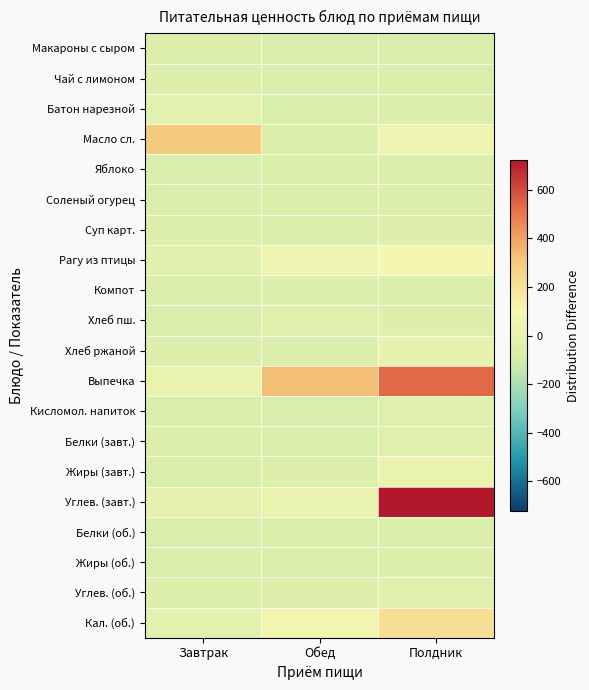

Rank the series at Полдник from lowest to highest value.

Макароны с сыром, Чай с лимоном, Яблоко, Соленый огурец, Белки (об.), Жиры (об.), Компот, Батон нарезной, Суп карт., Хлеб пш., Кисломол. напиток, Белки (завт.), Углев. (об.), Хлеб ржаной, Жиры (завт.), Масло сл., Рагу из птицы, Кал. (об.), Выпечка, Углев. (завт.)